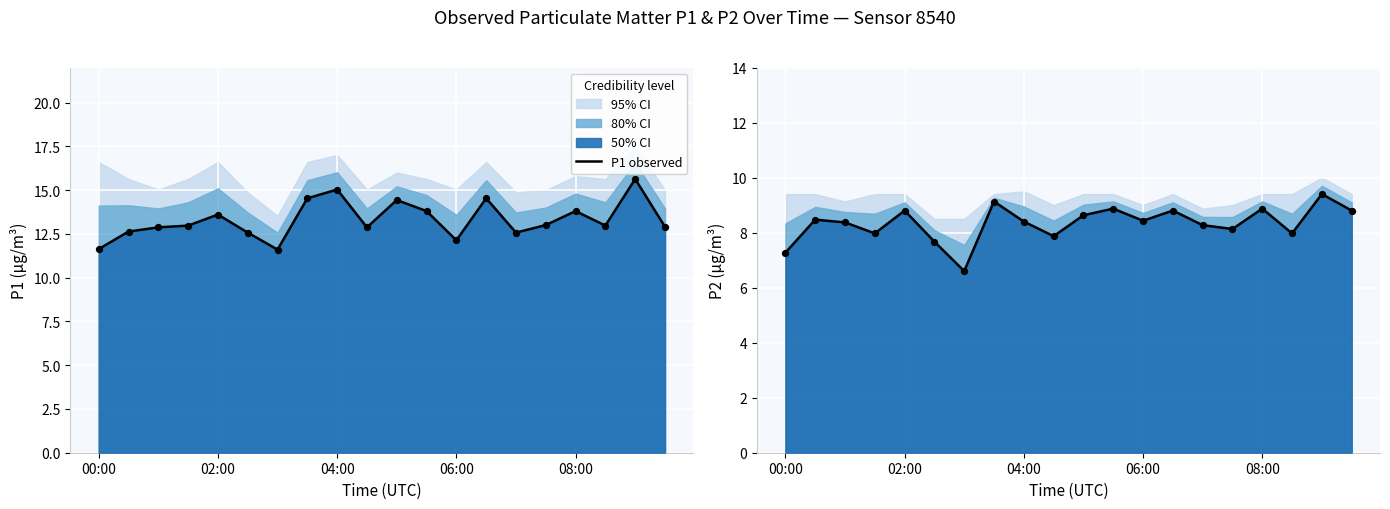

Which series has the largest Y range (max minus min)?

P1 observed